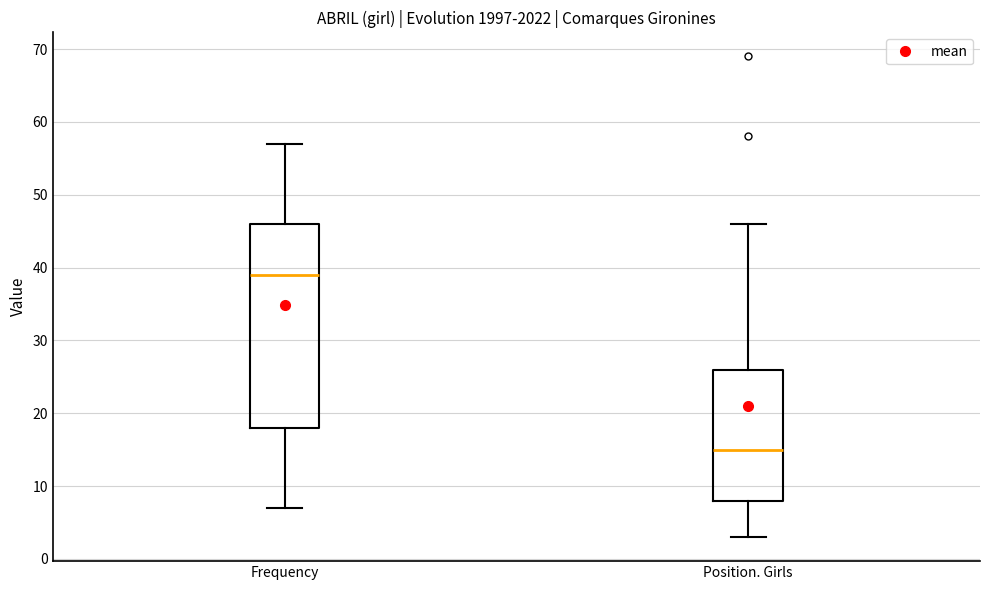

Where does the lower whisker of the box for Frequency end on the y-axis? The values are not printed on the chart, so give them approximately, as read against the axis.

7